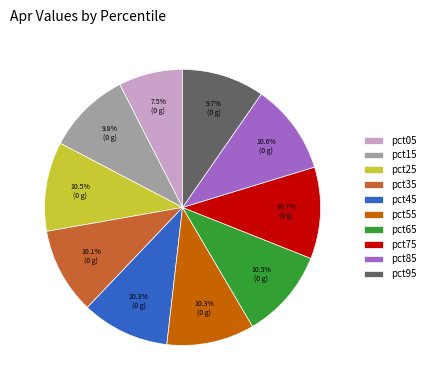

How many segments does this pie chart have?

10